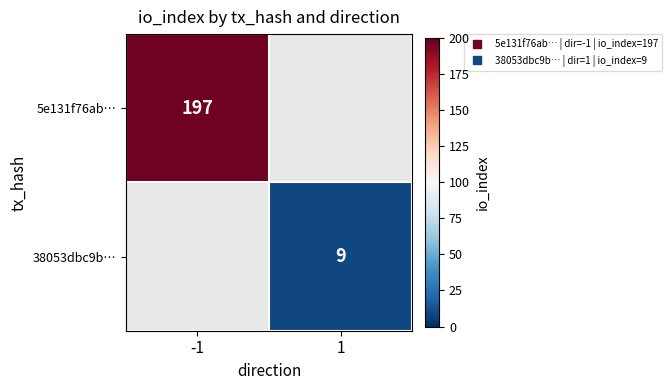

How many categories are shown in the chart?

2